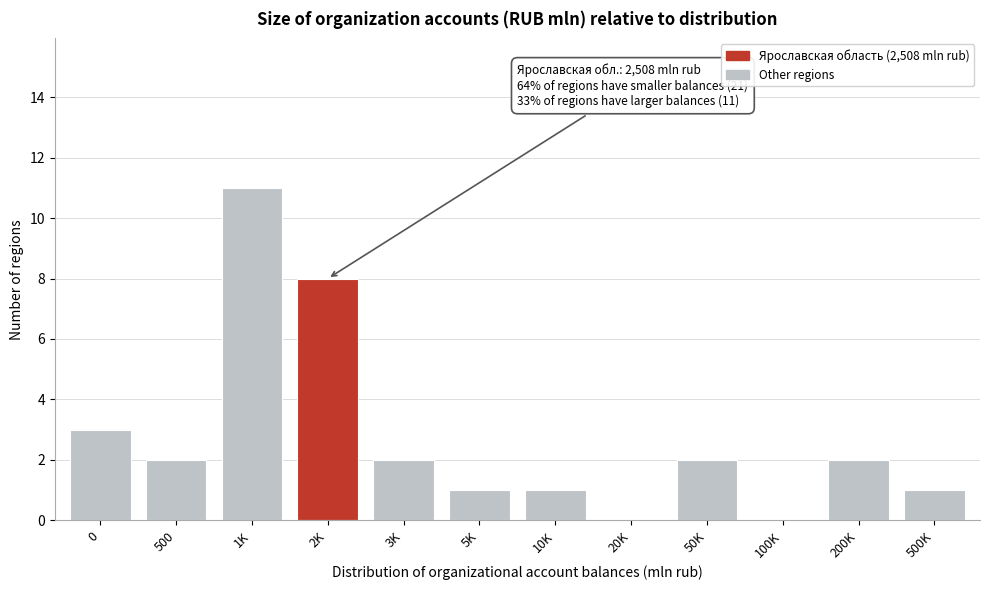

Reading right to left, list all the values displayed in this chart.

500K=1	200K=2	100K=0	50K=2	20K=0	10K=1	5K=1	3K=2	2K=8	1K=11	500=2	0=3